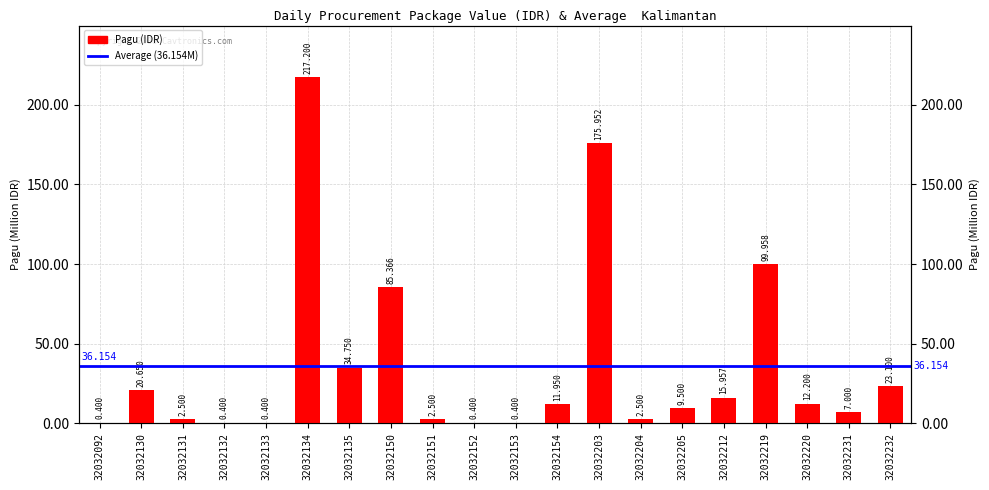

What is the sum of the values at 32032131 and 32032203?

178452000